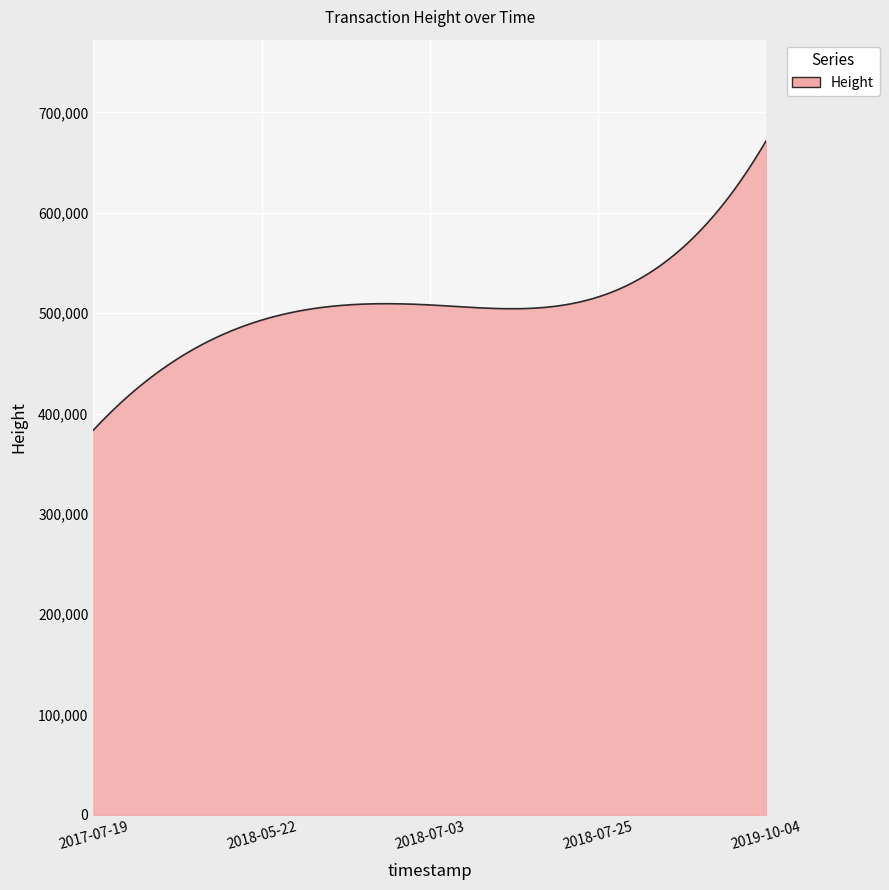

What is the difference between the maximum and minimum values?

288325.0